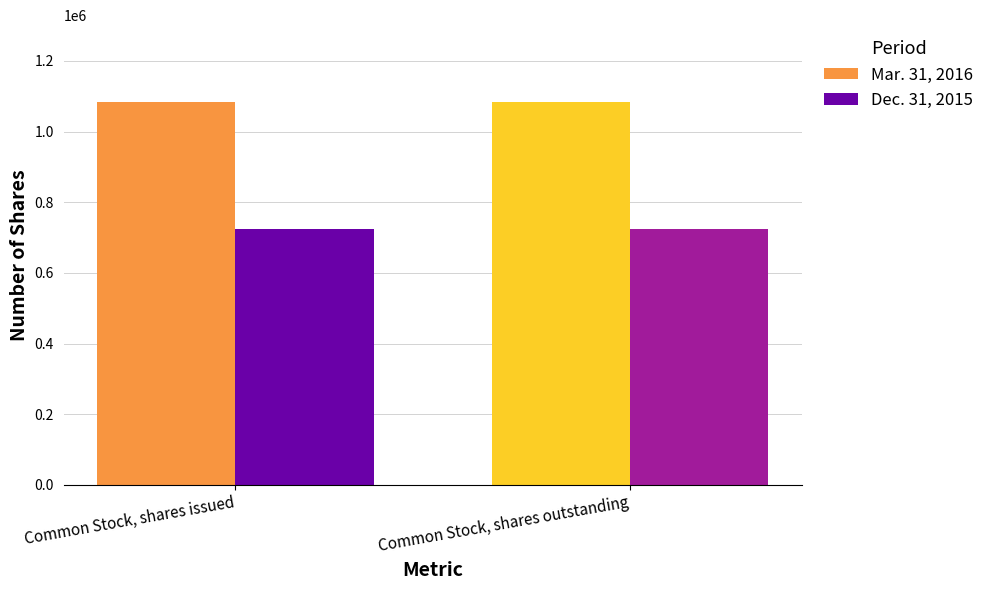

Rank the series at Common Stock, shares issued from highest to lowest value.

Mar. 31, 2016, Dec. 31, 2015